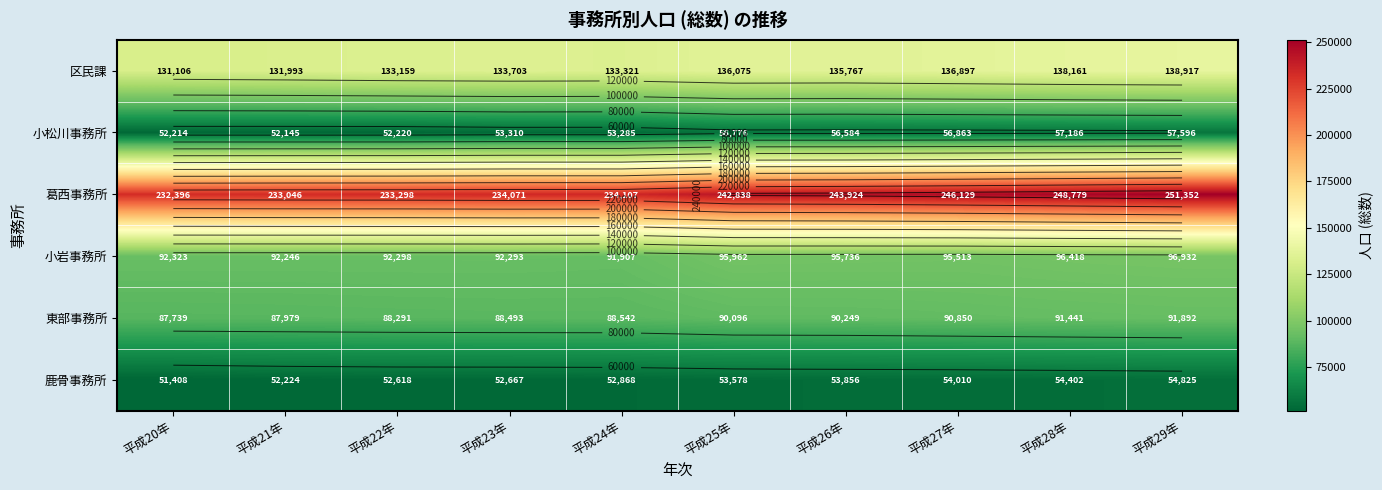

What is the spread (max minus min) of values at 平成24年?

181239